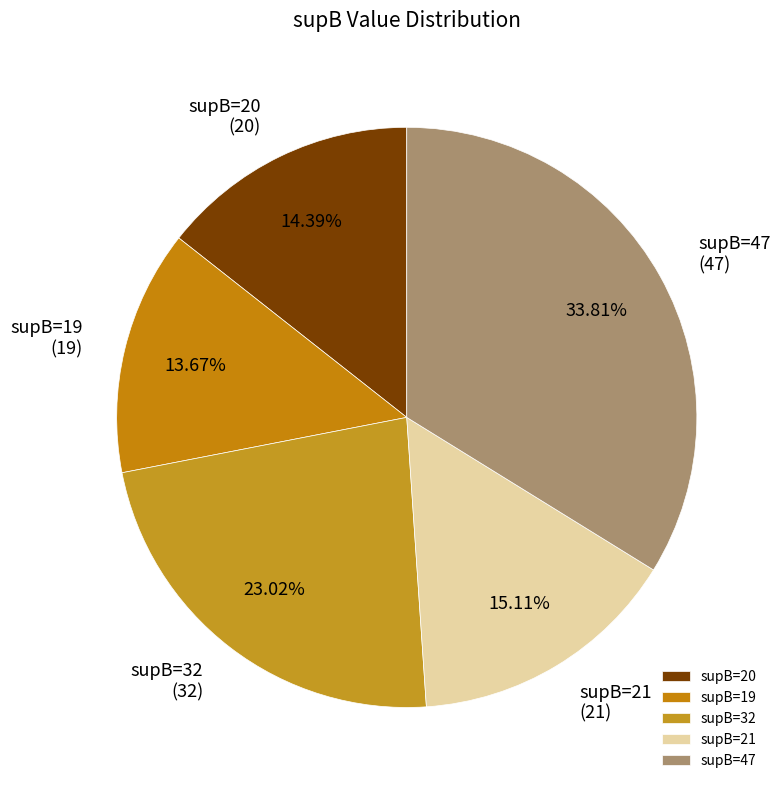

Approximately how many times larger is the value at supB=32 compared to supB=19?

1.7